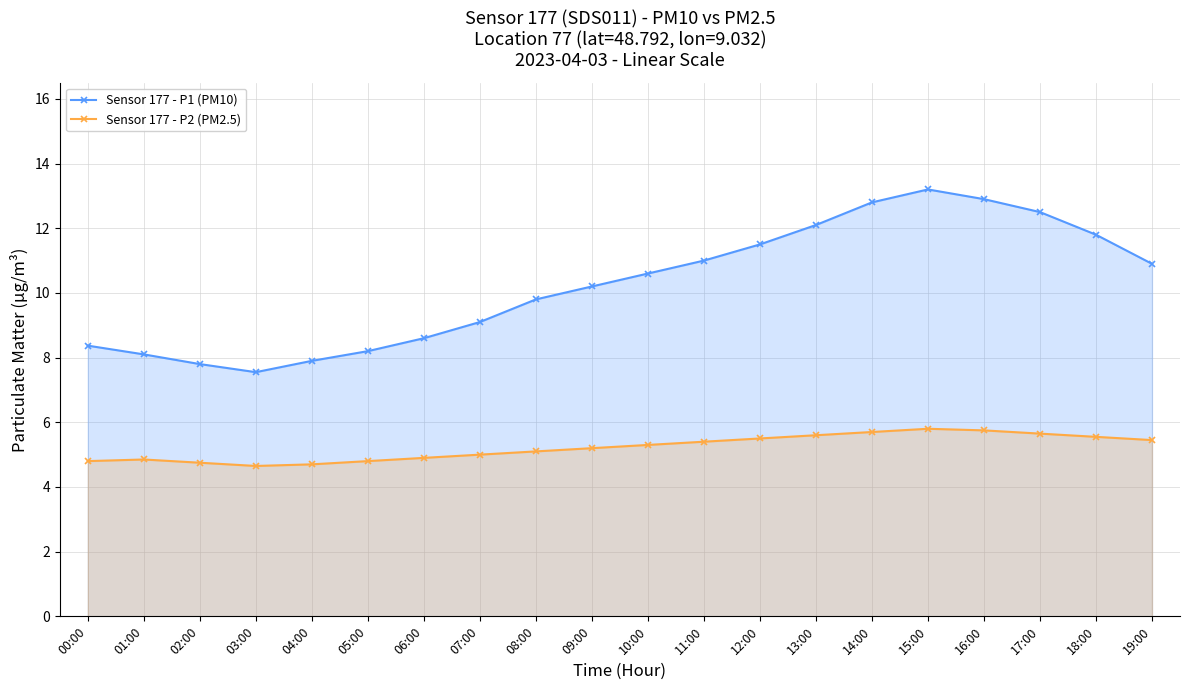

What is the value of the Sensor 177 - P2 (PM2.5) point at the 5th from the left?

4.7